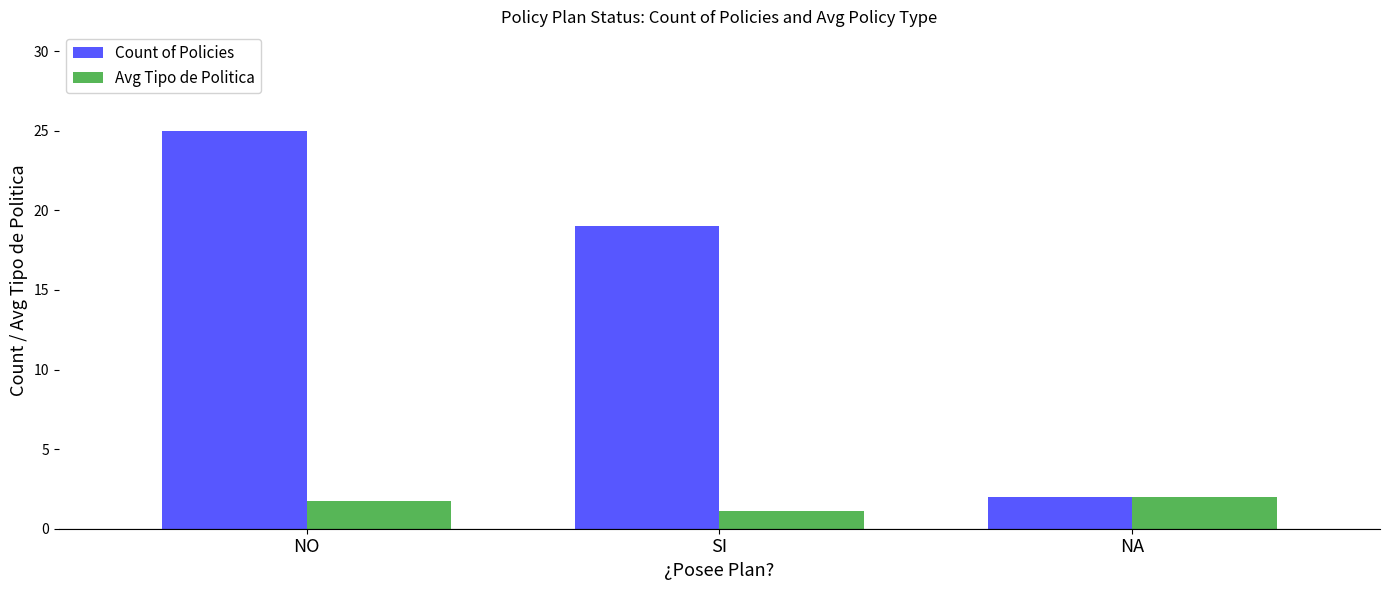

What is the maximum value for Count of Policies?

25.0